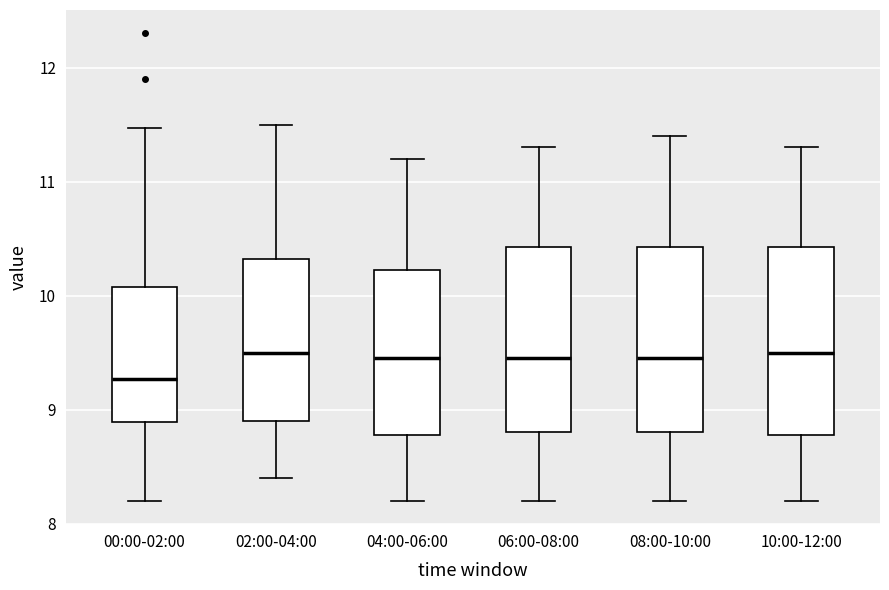

Reading left to right, transcribe this box plot: for each box, give where its median line is, the range the box spans, and where its two whiskers end, as read against the y-axis. The values are not printed on the chart, so give them approximately, as read against the axis.

00:00-02:00: median 9.3, box 8.9 to 10.1, whiskers 8.2 to 11.5
02:00-04:00: median 9.5, box 8.9 to 10.3, whiskers 8.4 to 11.5
04:00-06:00: median 9.5, box 8.8 to 10.2, whiskers 8.2 to 11.2
06:00-08:00: median 9.5, box 8.8 to 10.4, whiskers 8.2 to 11.3
08:00-10:00: median 9.5, box 8.8 to 10.4, whiskers 8.2 to 11.4
10:00-12:00: median 9.5, box 8.8 to 10.4, whiskers 8.2 to 11.3